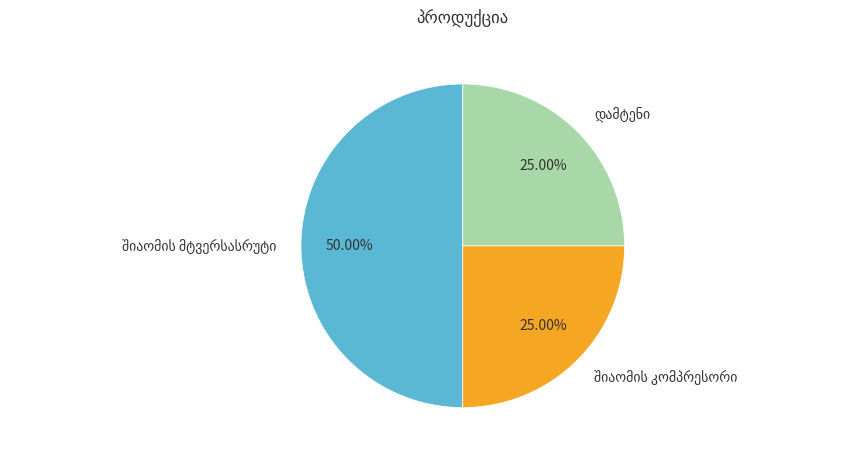

To the nearest percent, what is the difference between the შიაომის მტვერსასრუტი and დამტენი slice percentages?

25%